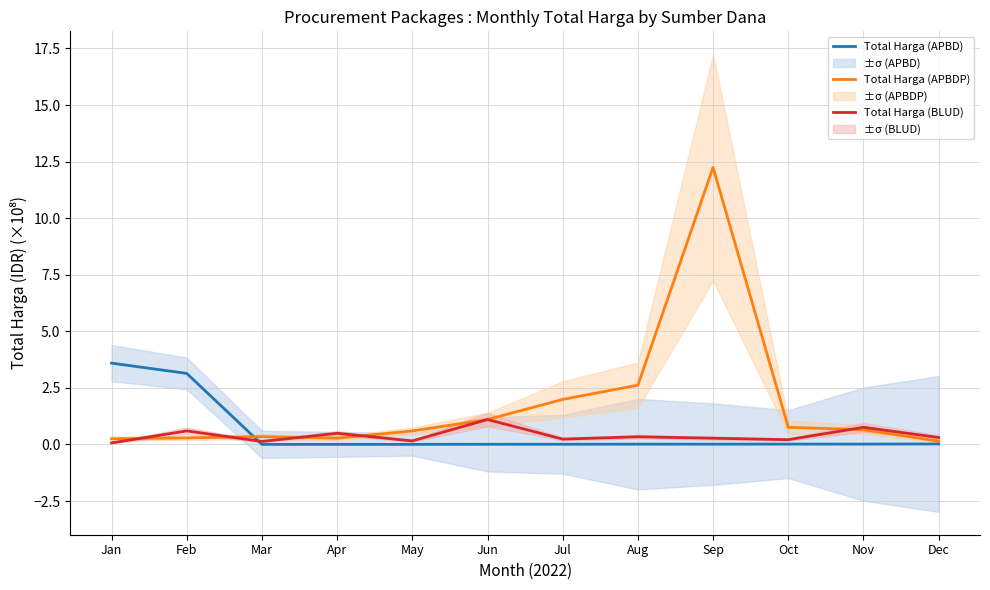

Reading left to right, what are all the values shown in this chart?

Total Harga (APBD): Jan=3.6	Feb=3.1	Mar=0.0	Apr=0.0	May=0.0	Jun=0.0	Jul=0.0	Aug=0.0	Sep=0.0	Oct=0.0	Nov=0.0	Dec=0.0
Total Harga (APBDP): Jan=0.3	Feb=0.3	Mar=0.3	Apr=0.3	May=0.6	Jun=1.1	Jul=2.0	Aug=2.6	Sep=12.2	Oct=0.8	Nov=0.7	Dec=0.1
Total Harga (BLUD): Jan=0.1	Feb=0.6	Mar=0.1	Apr=0.5	May=0.2	Jun=1.1	Jul=0.2	Aug=0.3	Sep=0.3	Oct=0.2	Nov=0.8	Dec=0.3